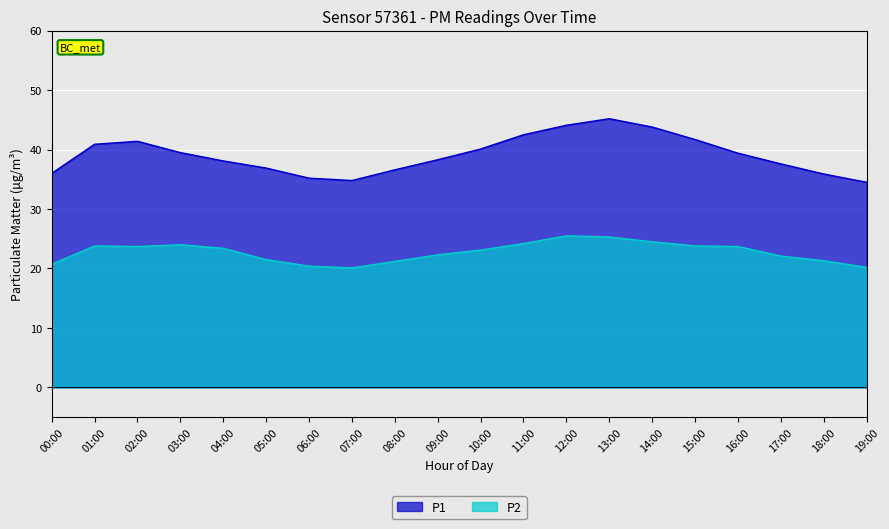

Between 17:00 and 13:00, which is larger?

13:00